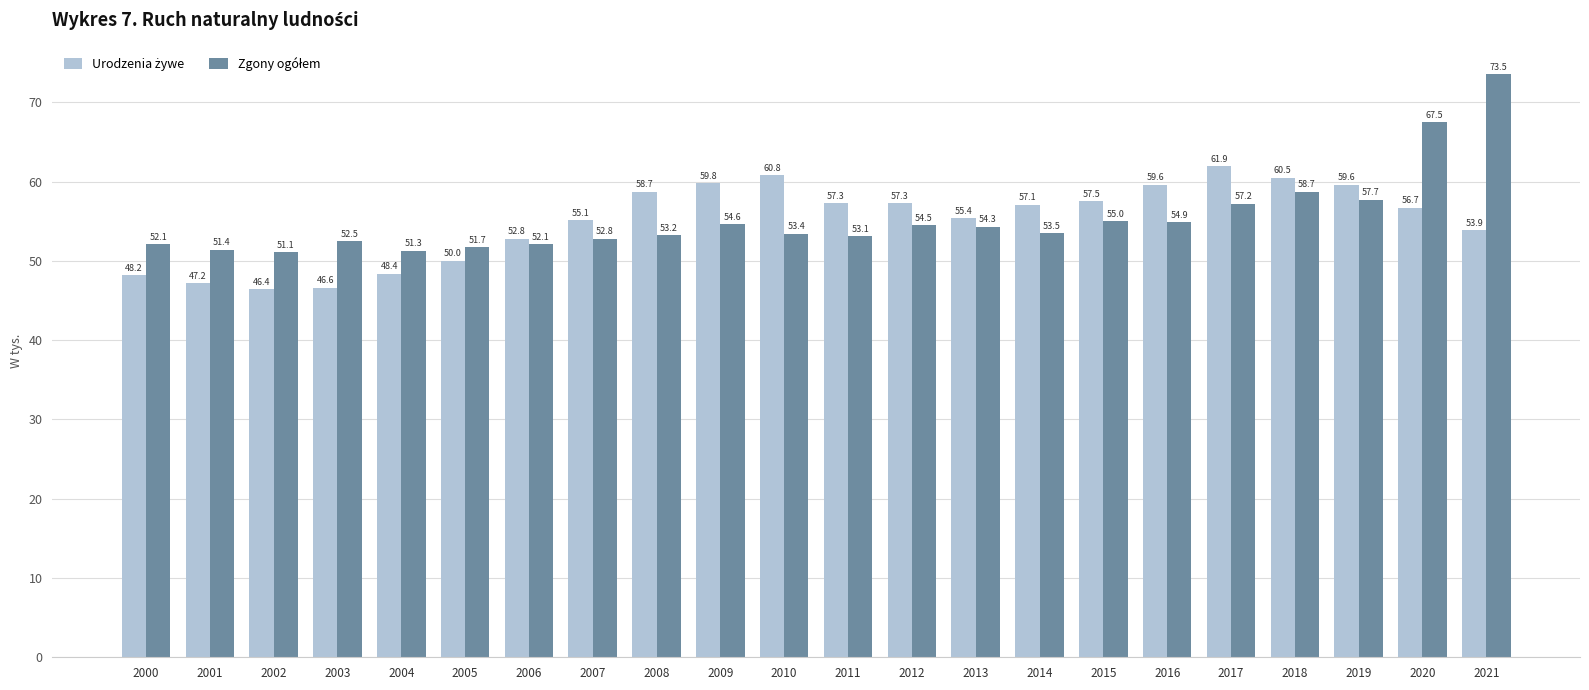

What is the difference between the highest and lowest values at 2001?

4.2